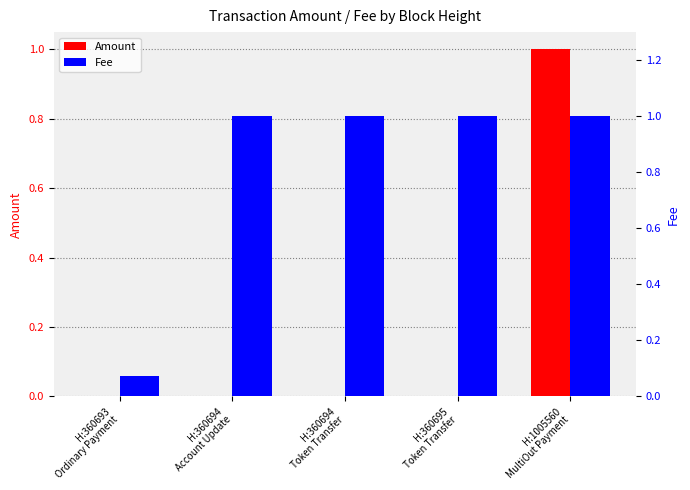

The value of Fee at H:1005560
MultiOut Payment is 1.6. True or false?

False